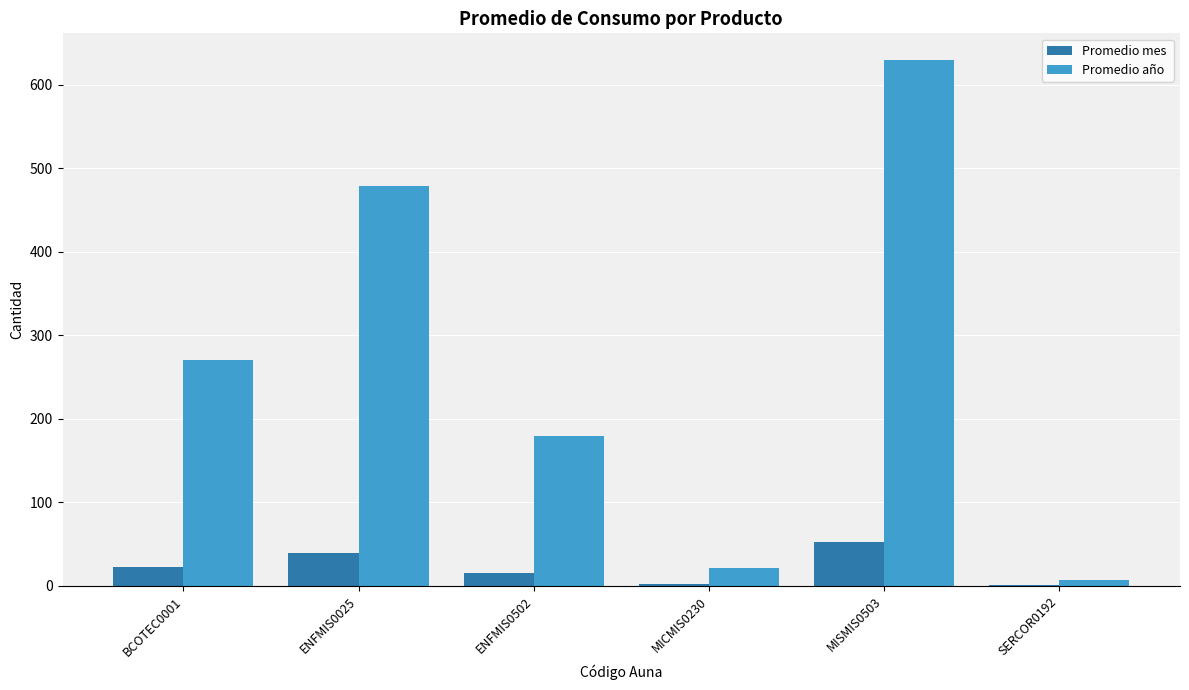

At which category is the sum across all series the highest?

MISMIS0503